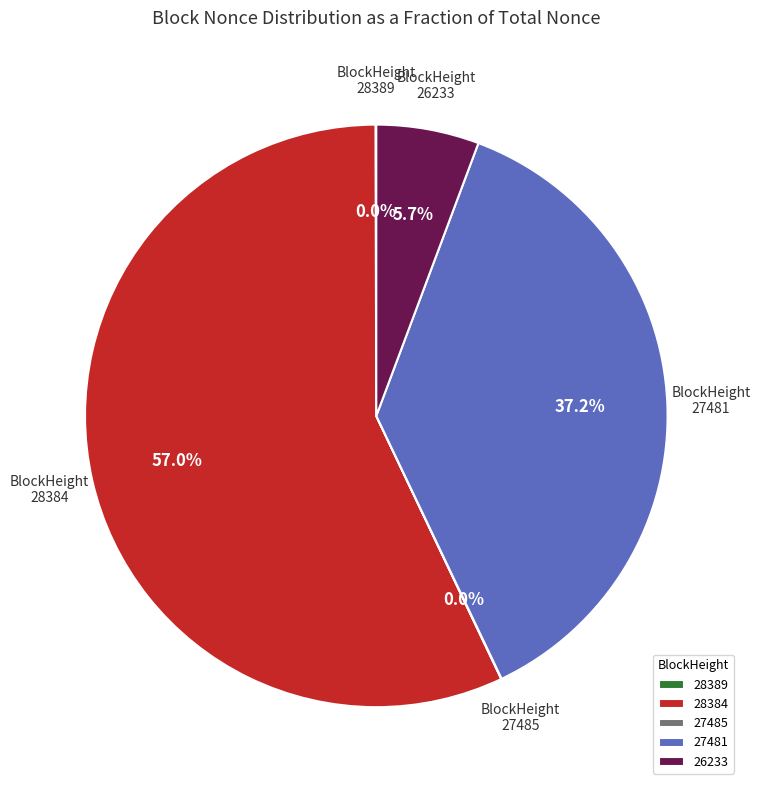

Combined, do 28384 and 27481 account for over 50%?

Yes